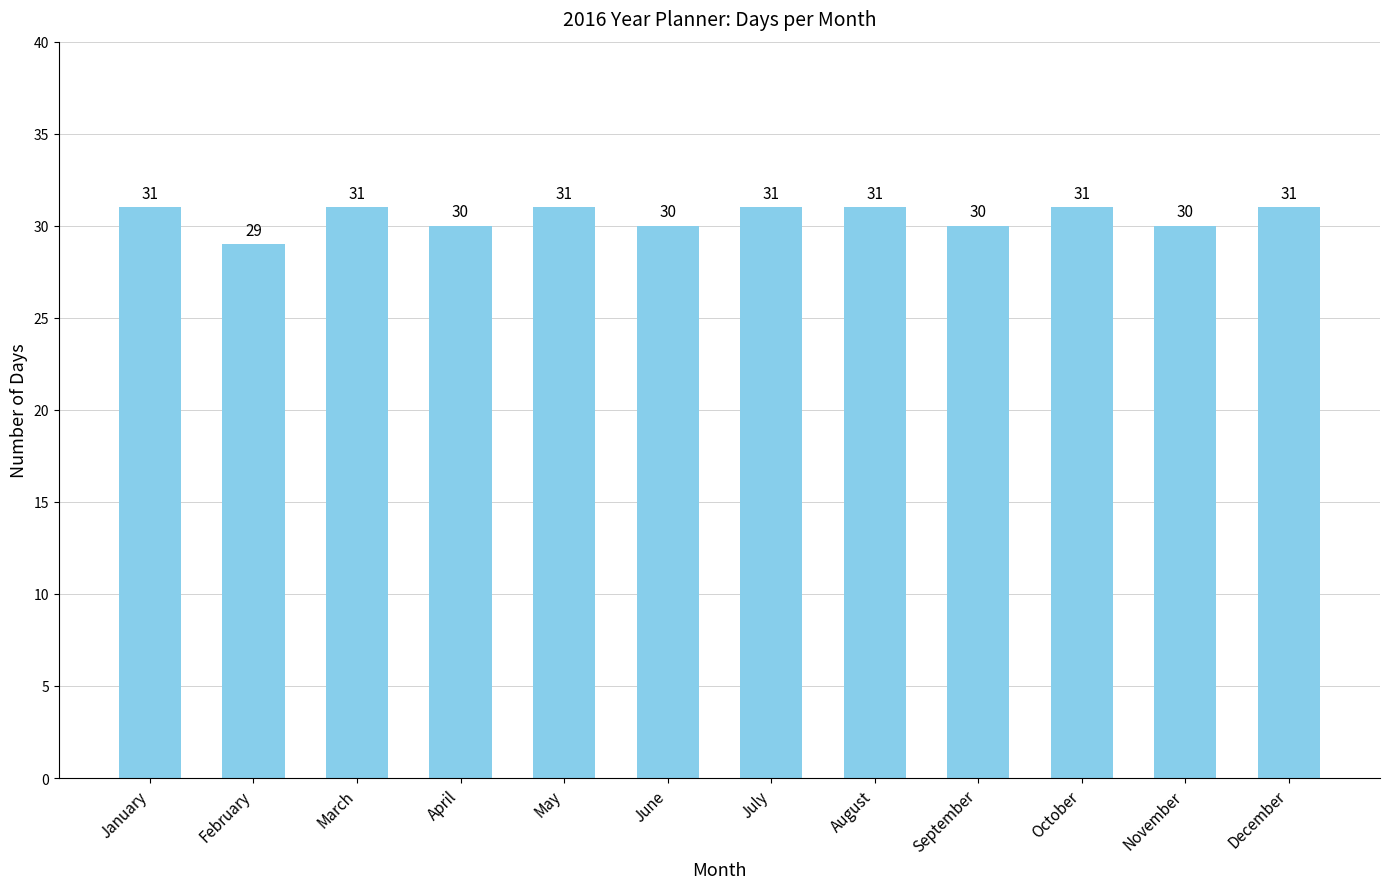

Are the bars grouped side by side (vs. stacked)?

No